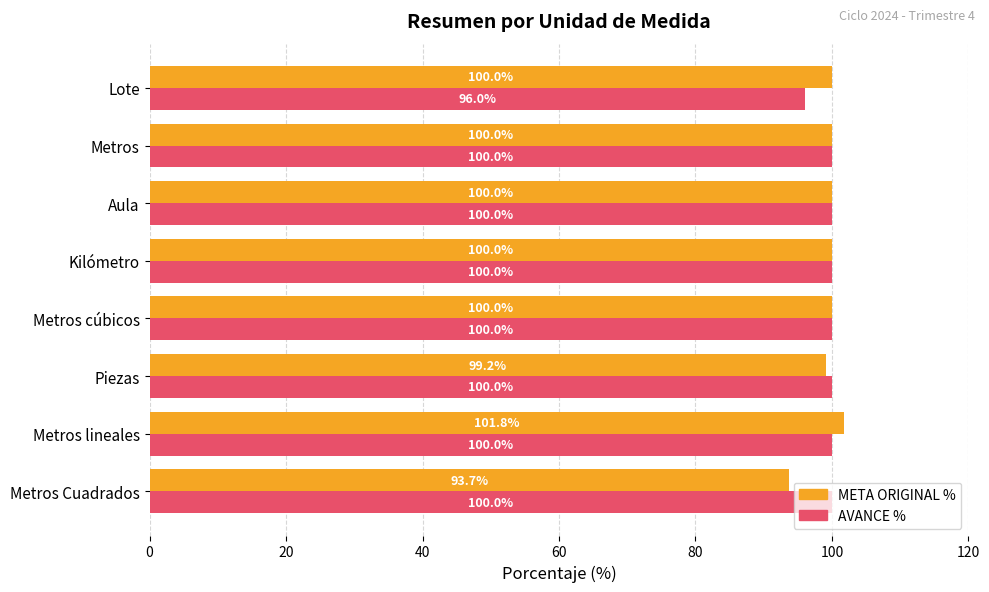

The value of AVANCE % at Metros is 100.0. True or false?

True